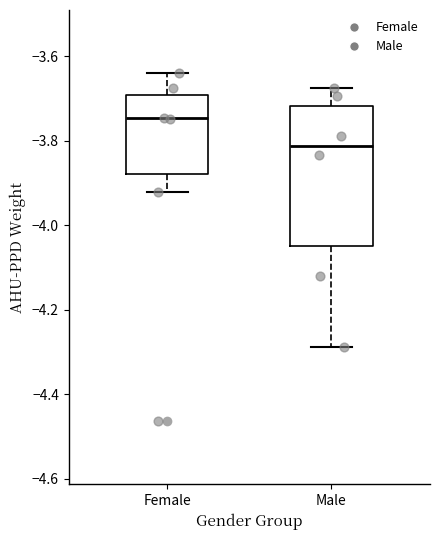

Where does the lower whisker of the box for Female end on the y-axis? The values are not printed on the chart, so give them approximately, as read against the axis.

-3.92